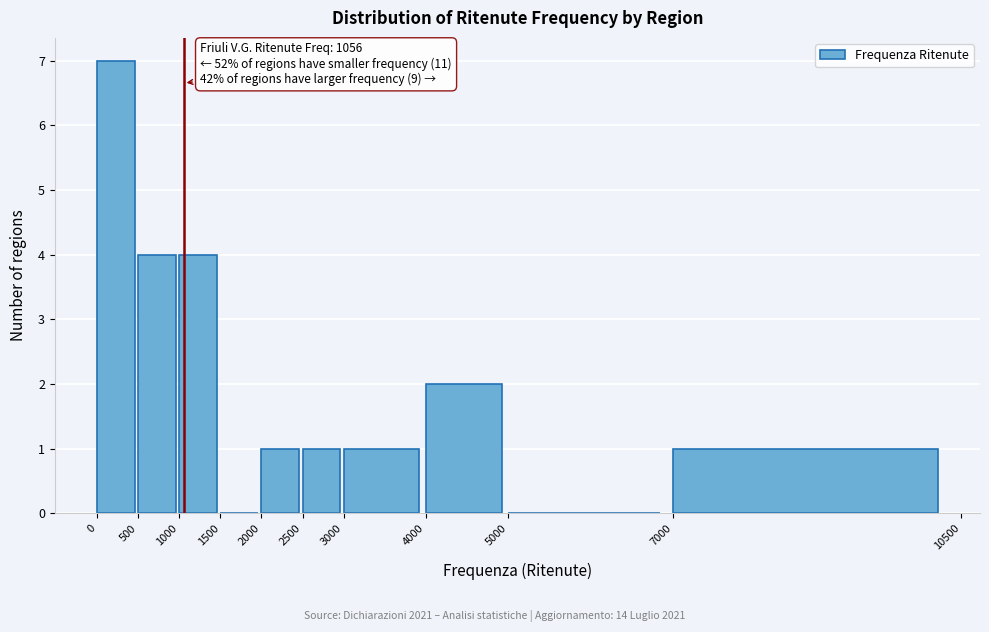

Over which range of the x-axis is the bar tallest?

0 to 500